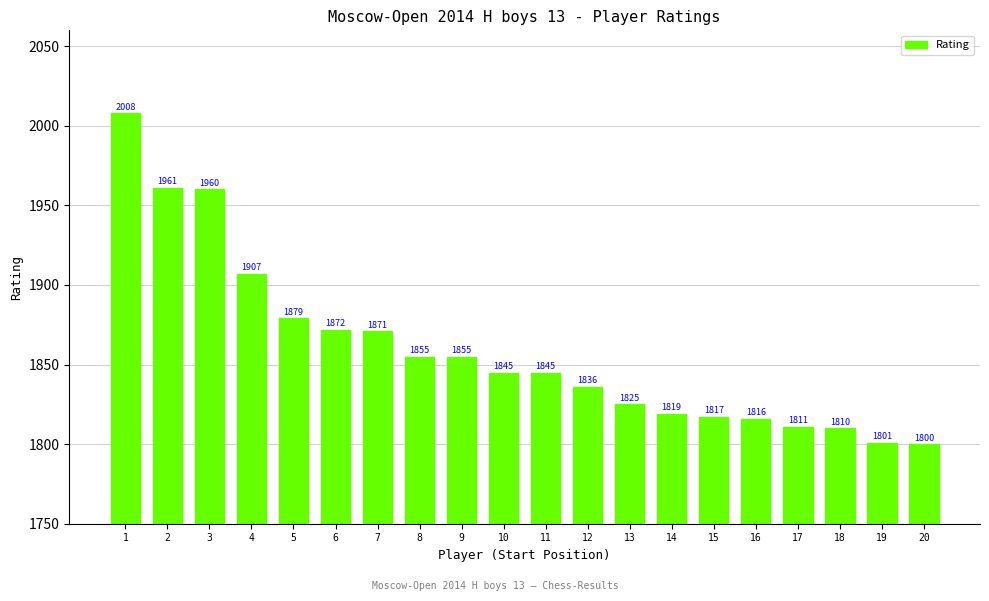

Reading left to right, list all the values displayed in this chart.

2008	1961	1960	1907	1879	1872	1871	1855	1855	1845	1845	1836	1825	1819	1817	1816	1811	1810	1801	1800